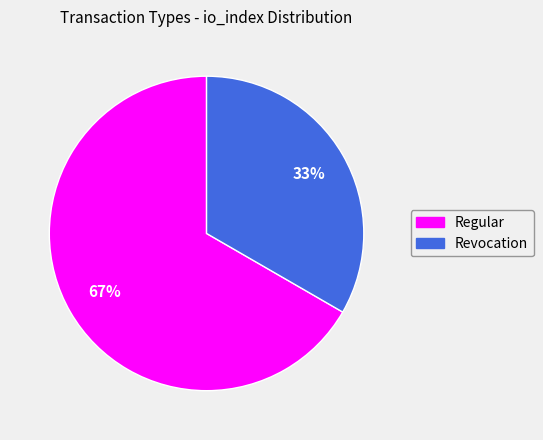

Between Revocation and Regular, which is larger?

Regular